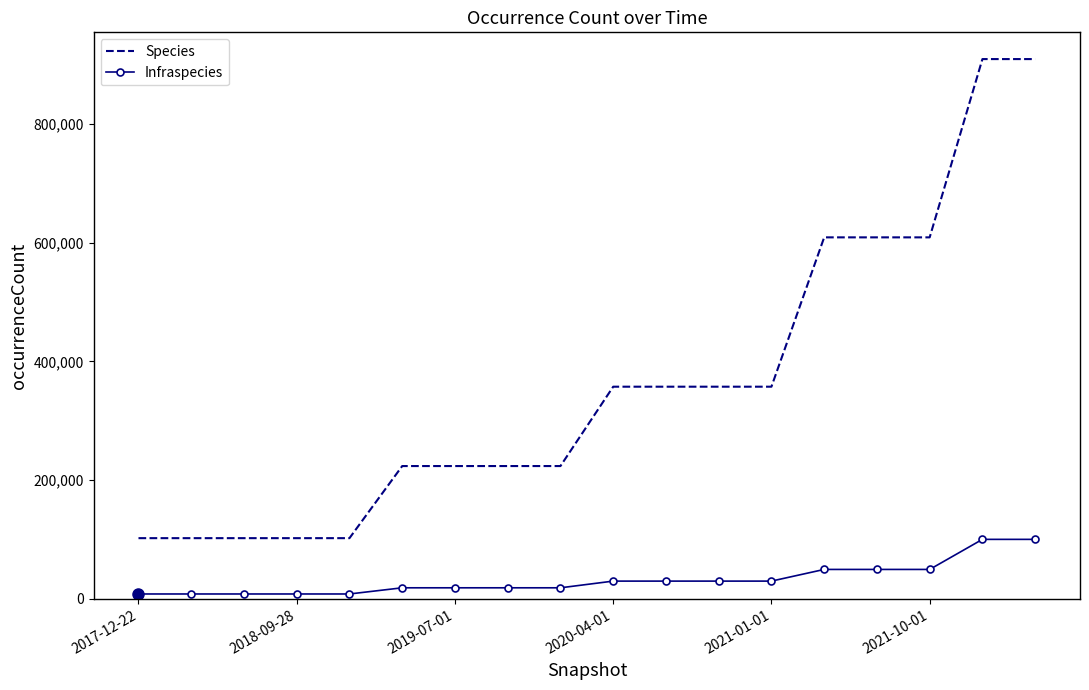

Rank the series by their average value, from lowest to highest.

Infraspecies, Species